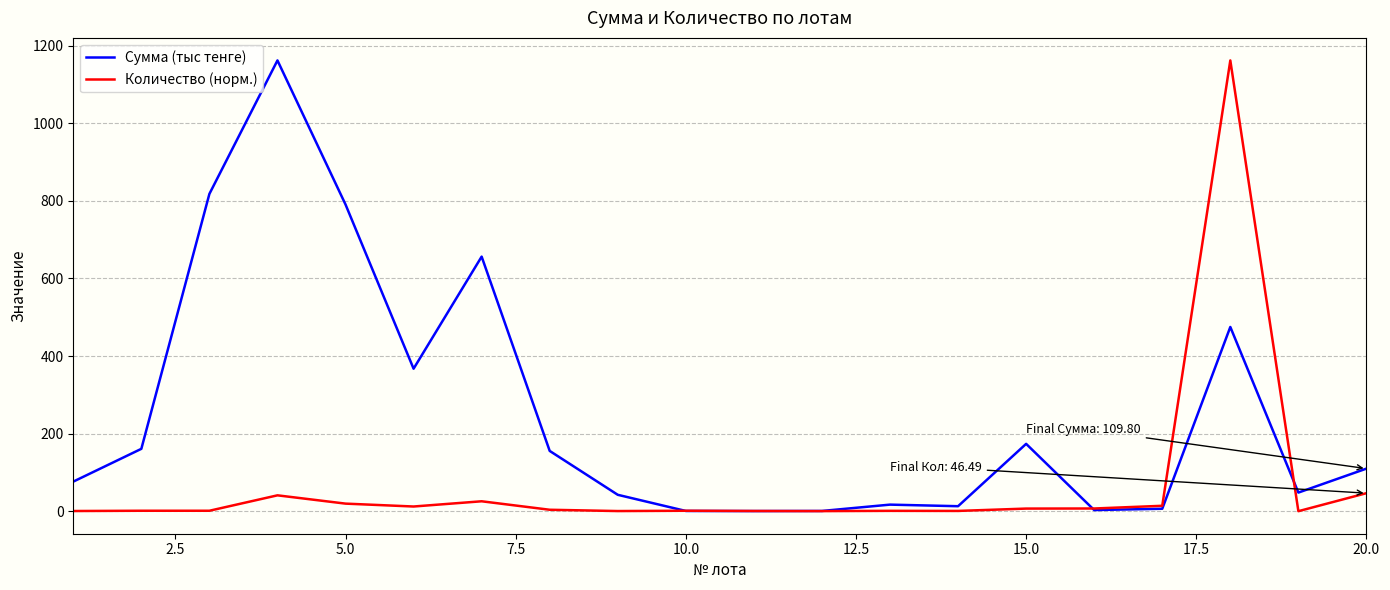

Which series has the largest total across all categories?

Сумма (тыс тенге)